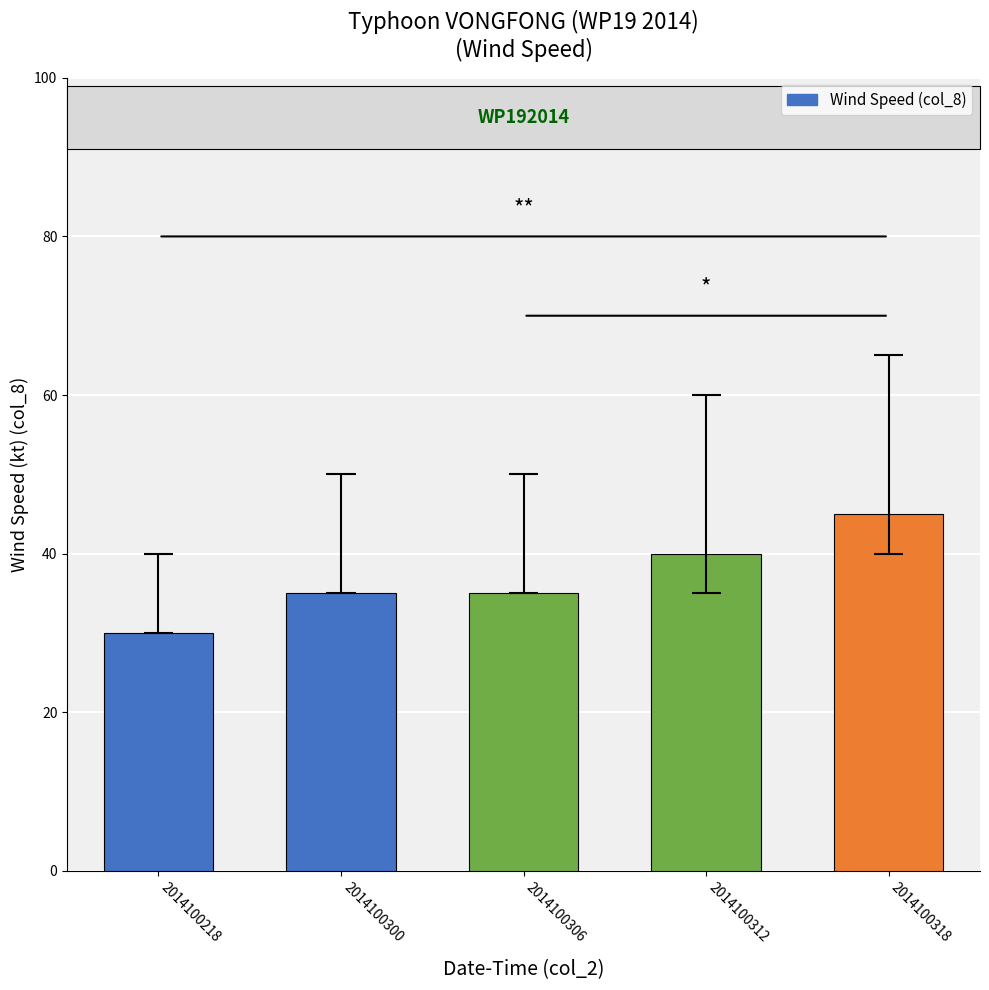

How many bars are there in total?

5